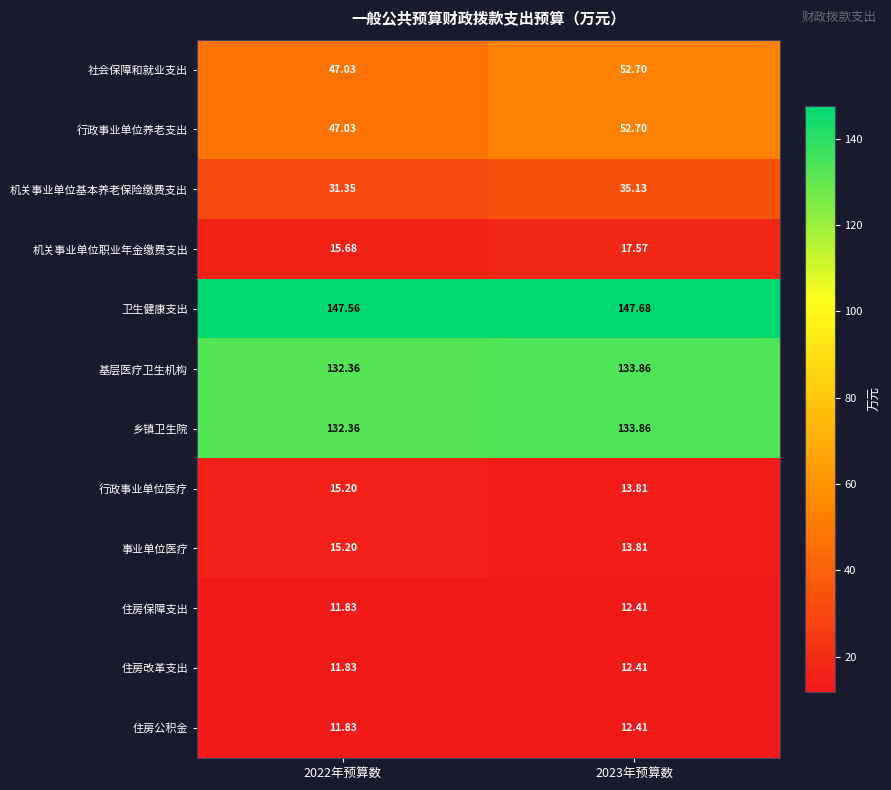

Which series has the largest total across all categories?

卫生健康支出